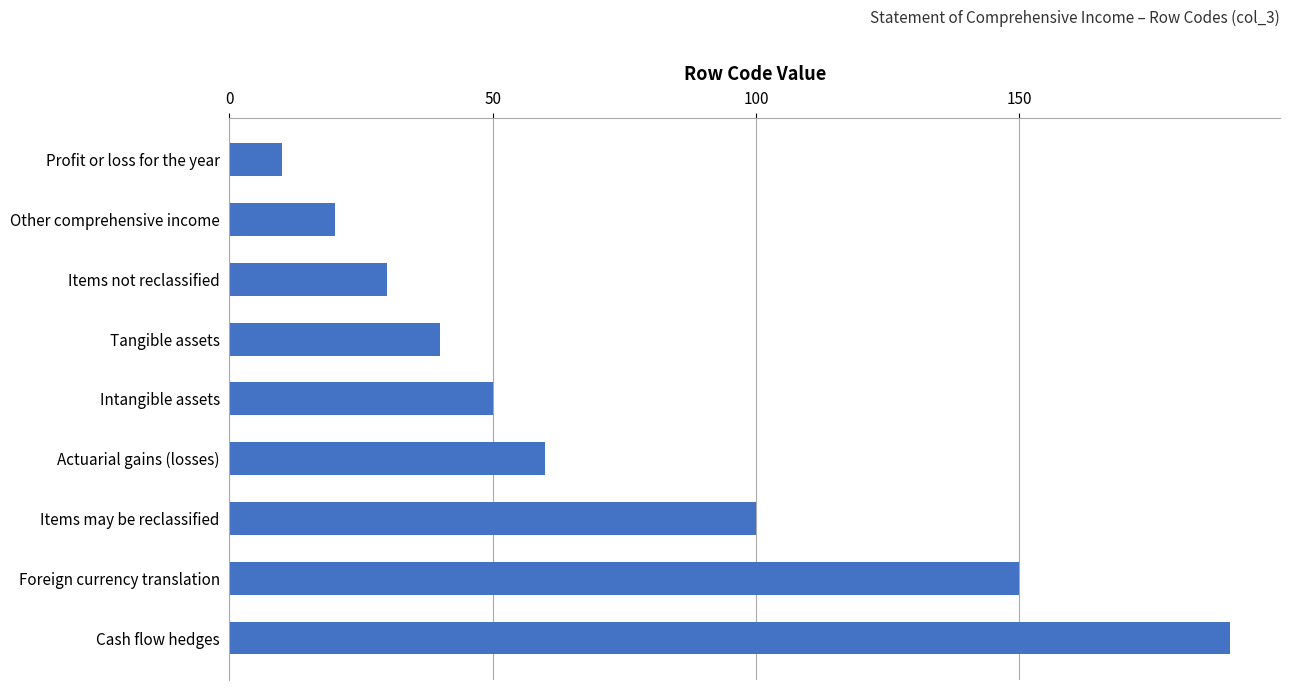

What is the approximate value at Other comprehensive income?

20